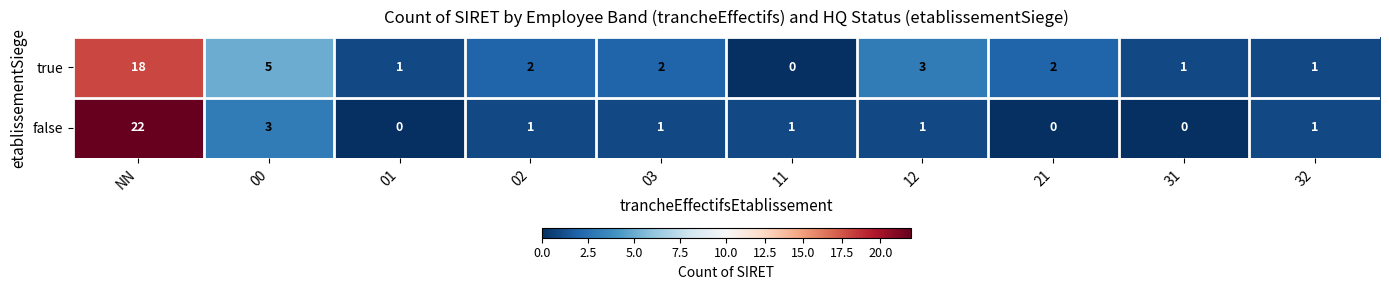

List the series in order of their peak value, highest first.

false, true